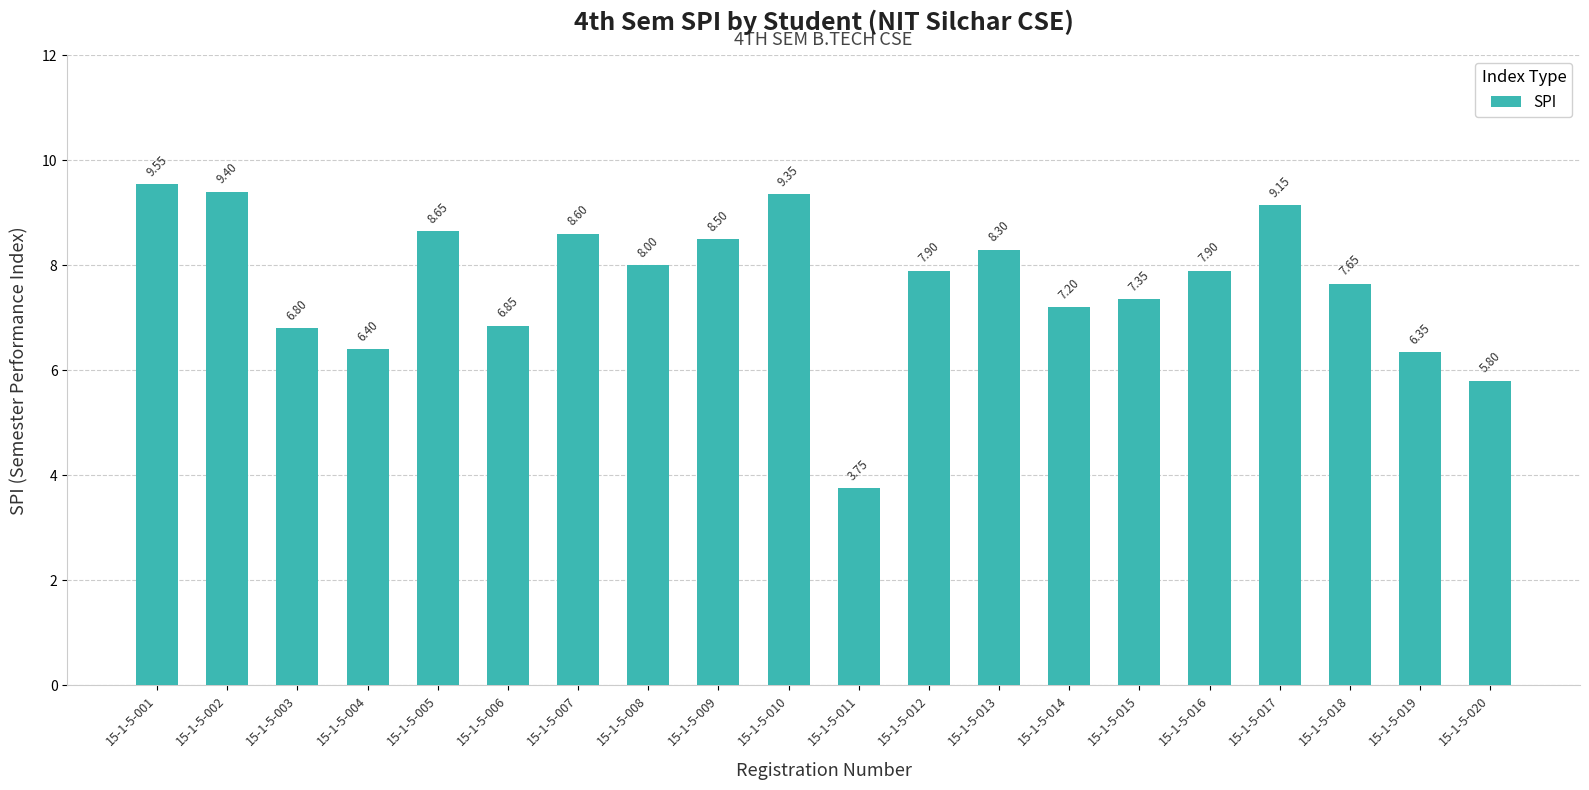

What is the value of the 20th bar from the left?

5.8